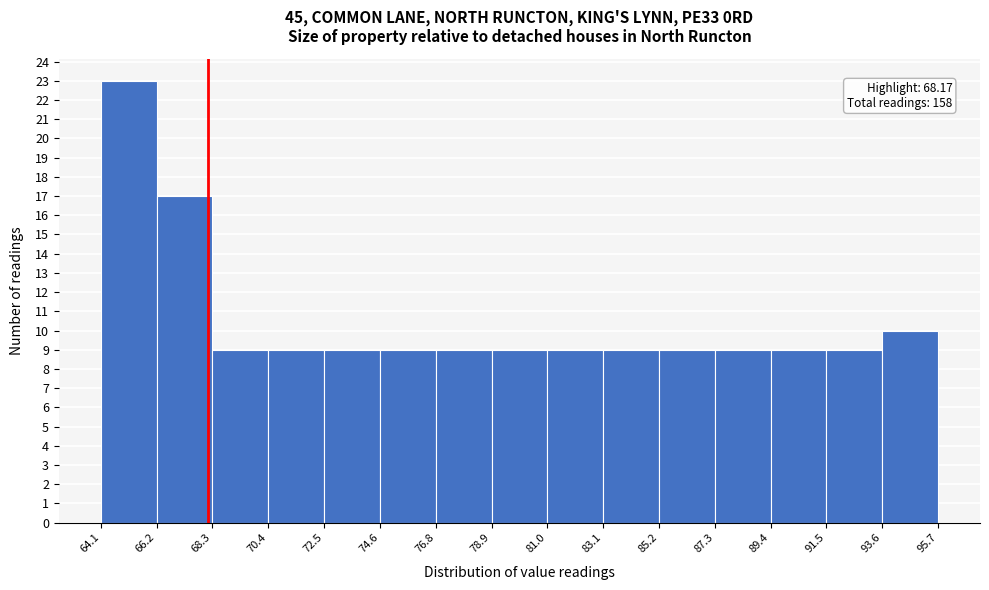

Over which range of the x-axis is the bar tallest?

64.1 to 66.2